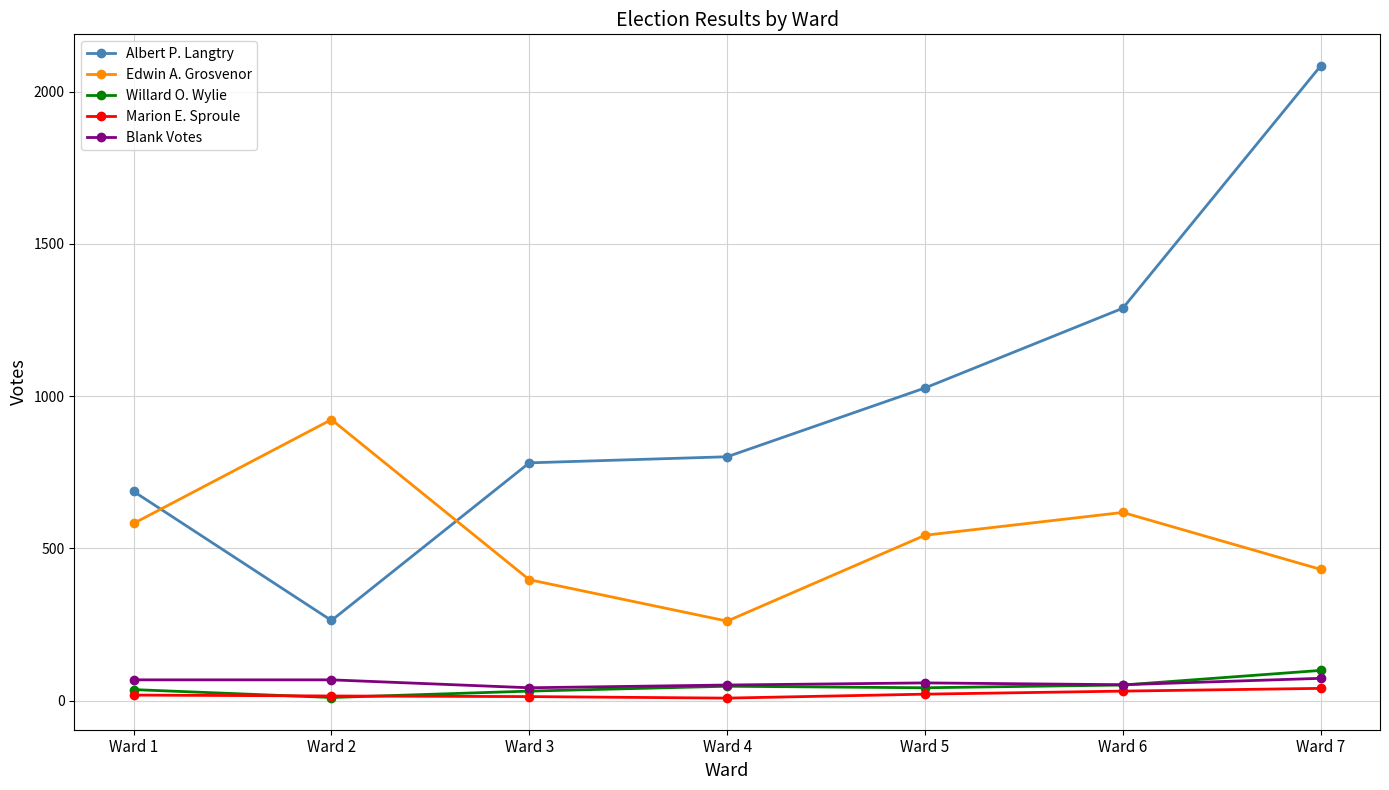

What is the difference between the maximum and second lowest values in the Marion E. Sproule series?

27